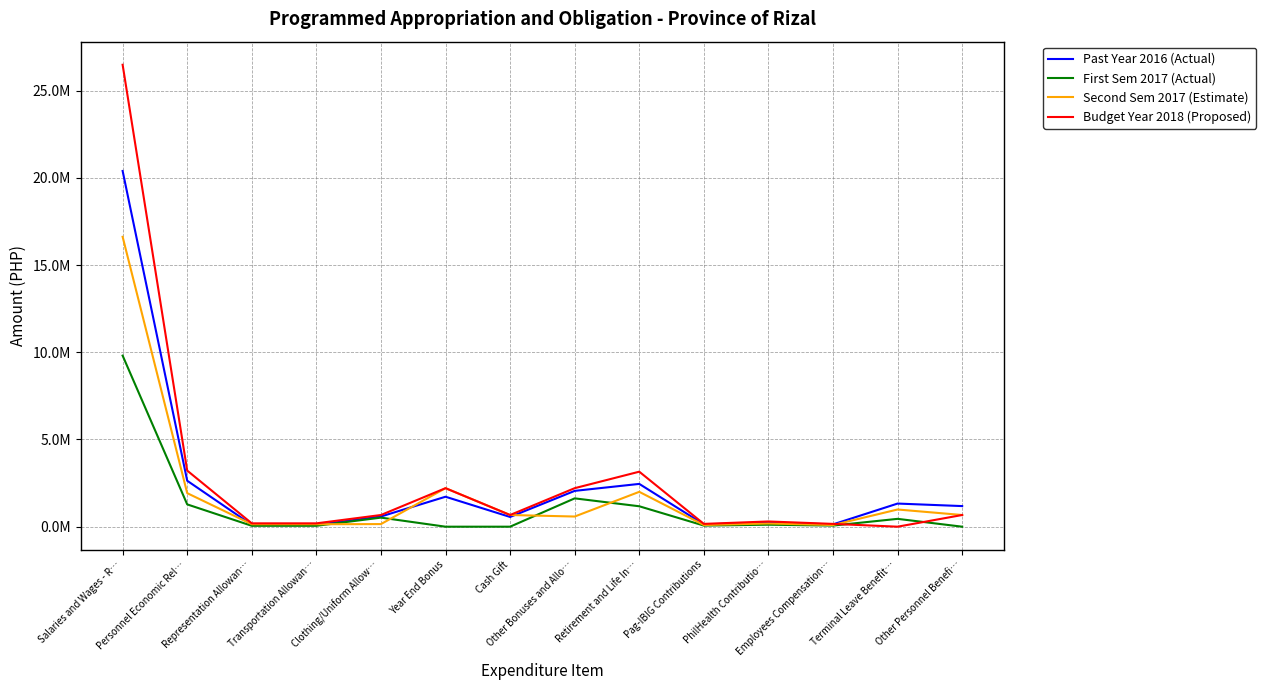

At which label does First Sem 2017 (Actual) reach its peak?

Salaries and Wages - R…